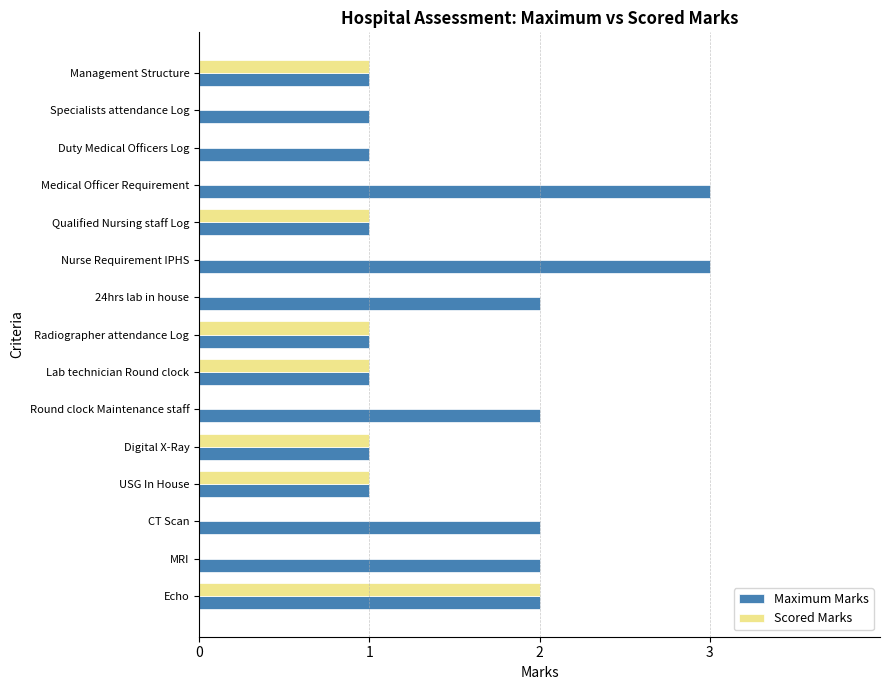

Count the number of categories in the chart.

15